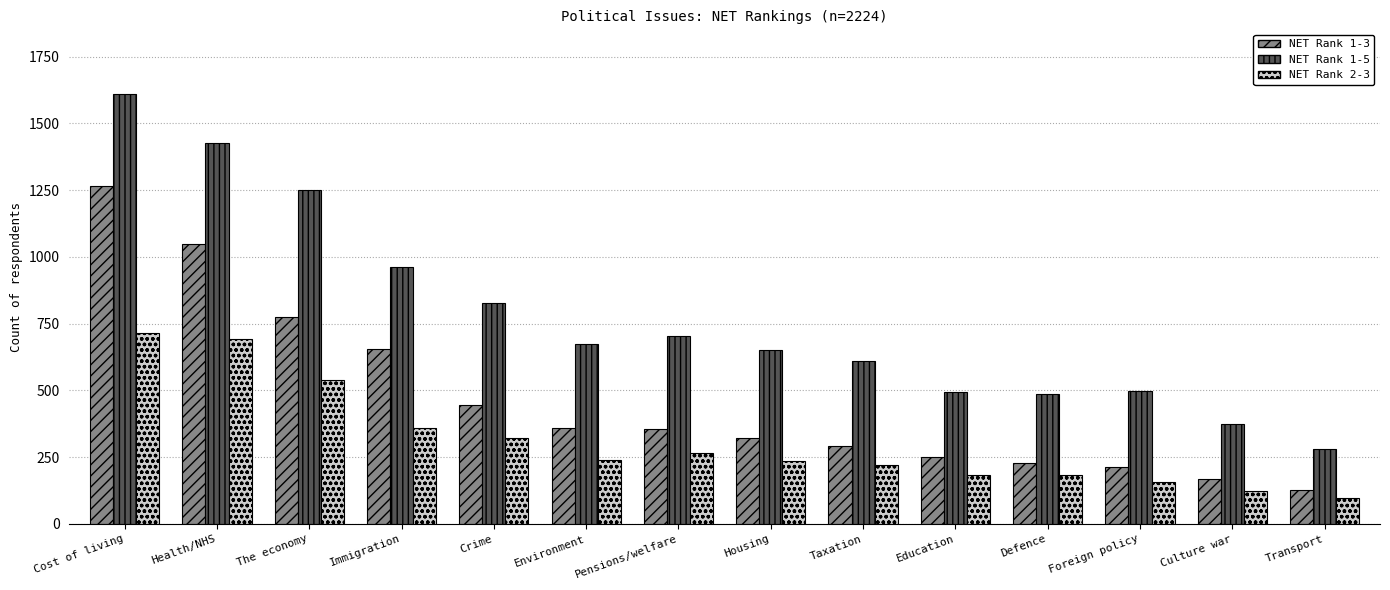

What is the difference between the NET Rank 1-3 values at Education and Environment?

110